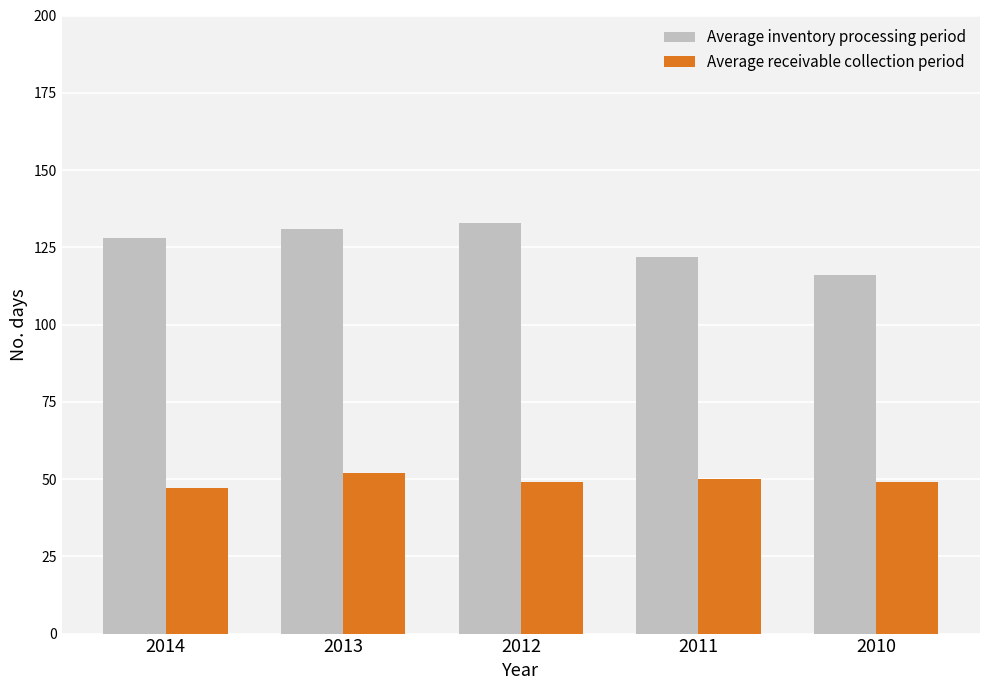

Is it true that Average receivable collection period equals 13 at 2010?

False